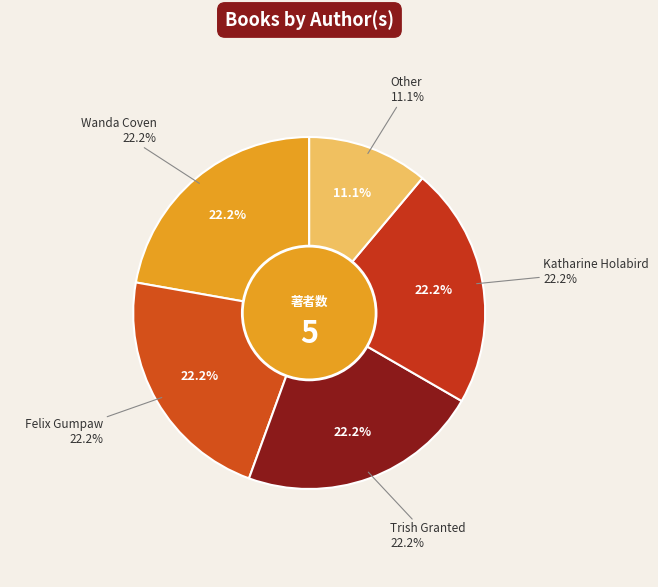

To the nearest percent, what is the difference between the Other and Katharine Holabird slice percentages?

11%